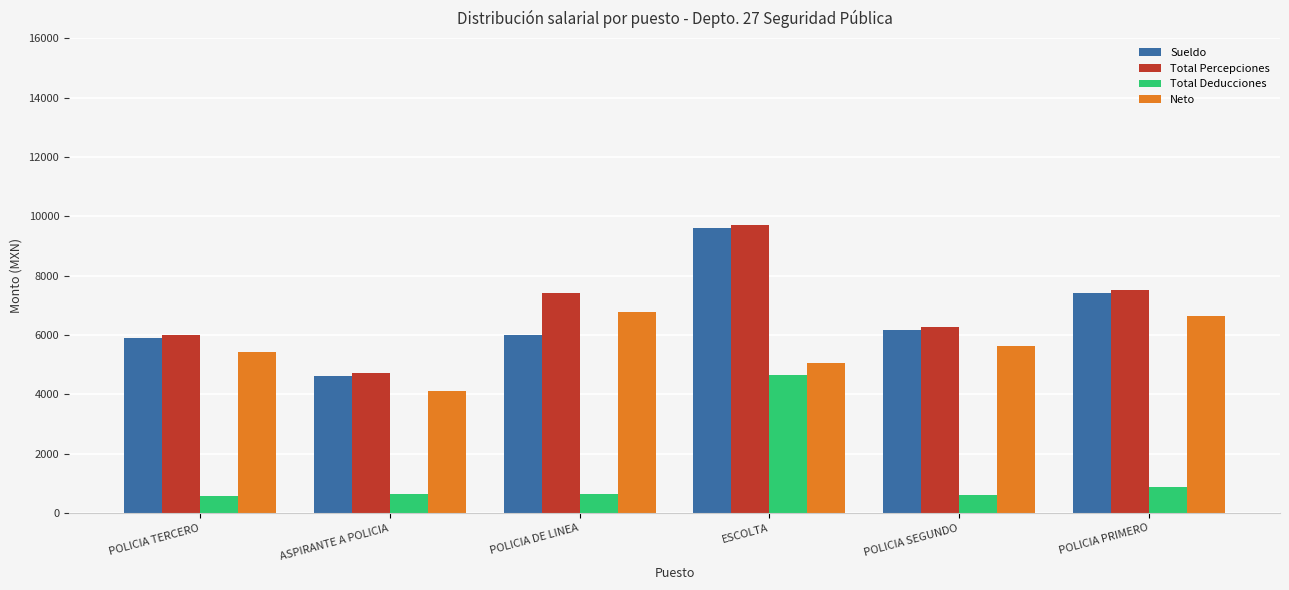

How many bars are there in each group?

4